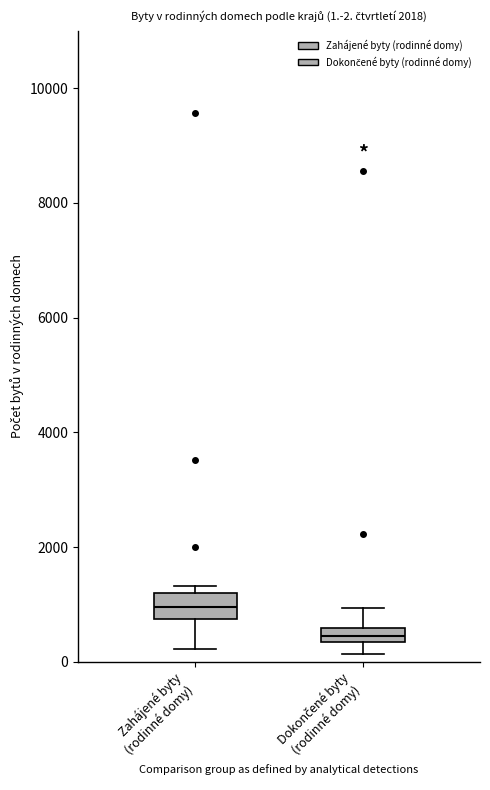

Which box's median line is the lowest?

Dokončené byty (rodinné domy)